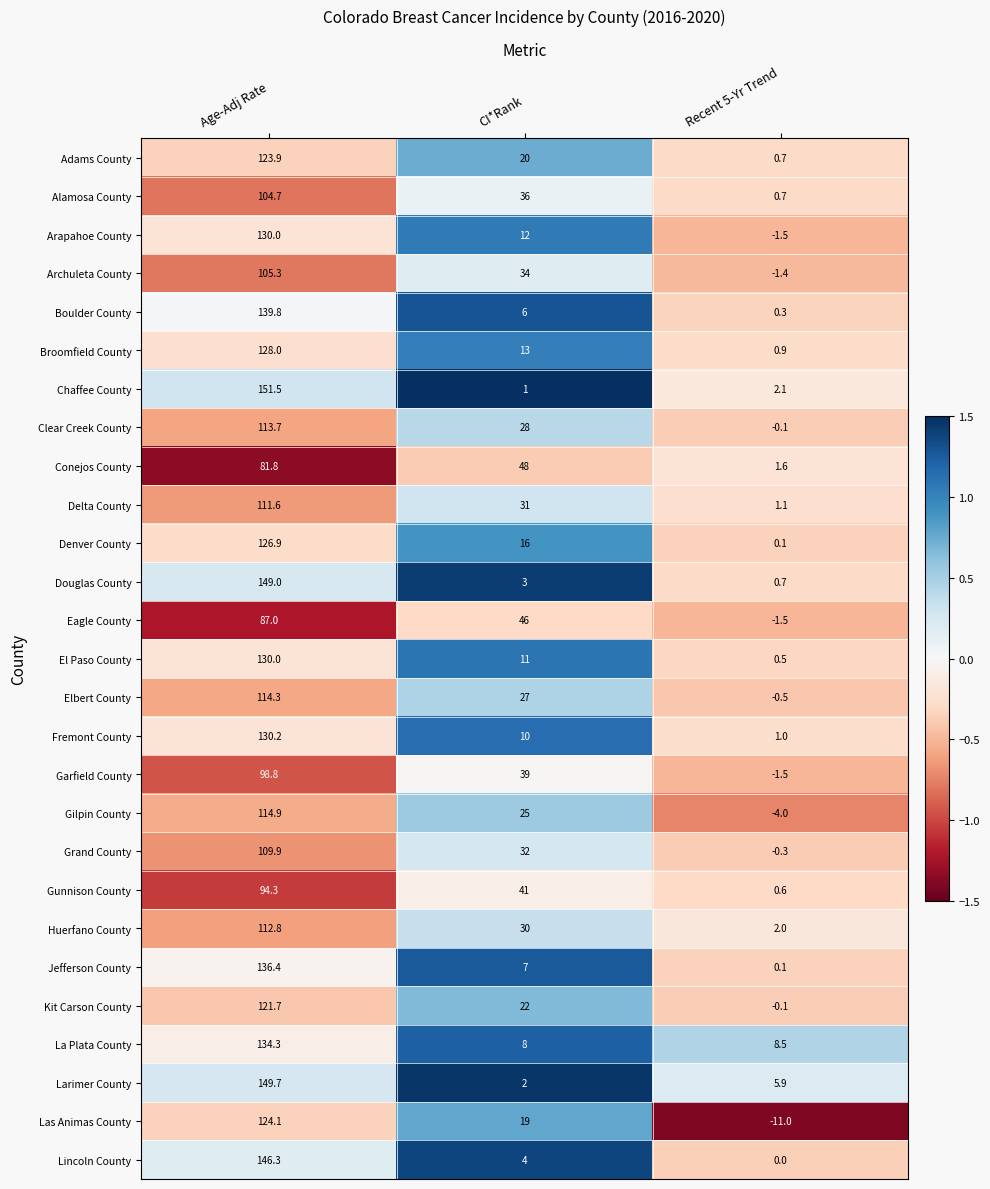

The value of Jefferson County at Age-Adj Rate is 136.4. True or false?

True